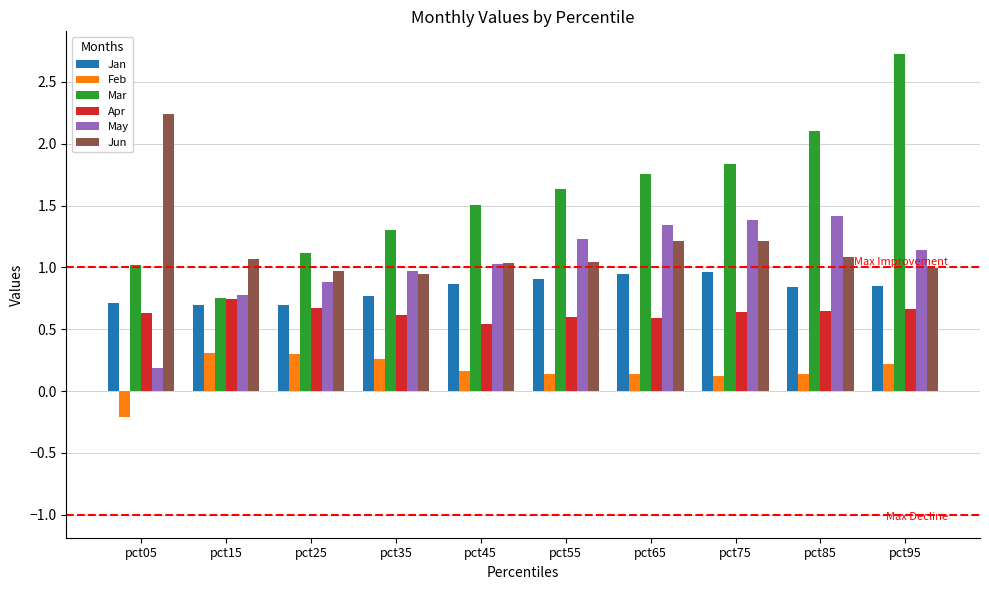

How many bars are there in each group?

6